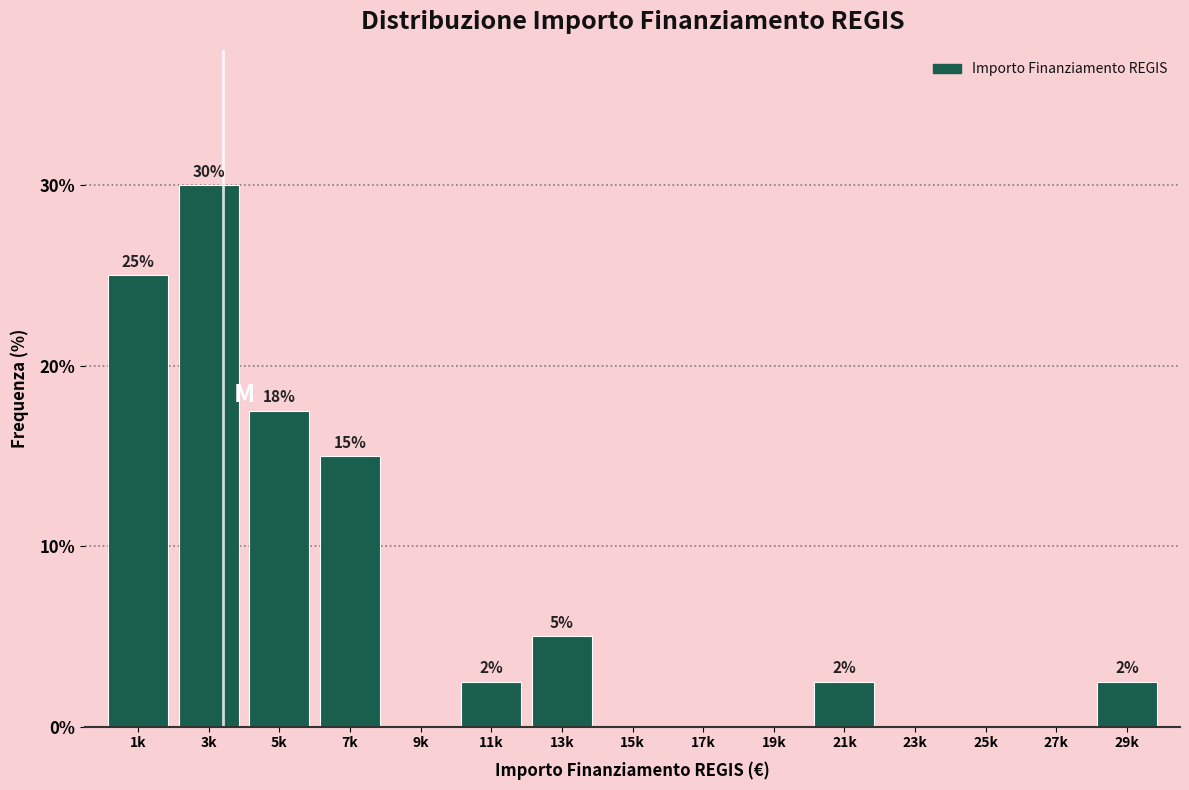

Where does the data first go above 2?

1k